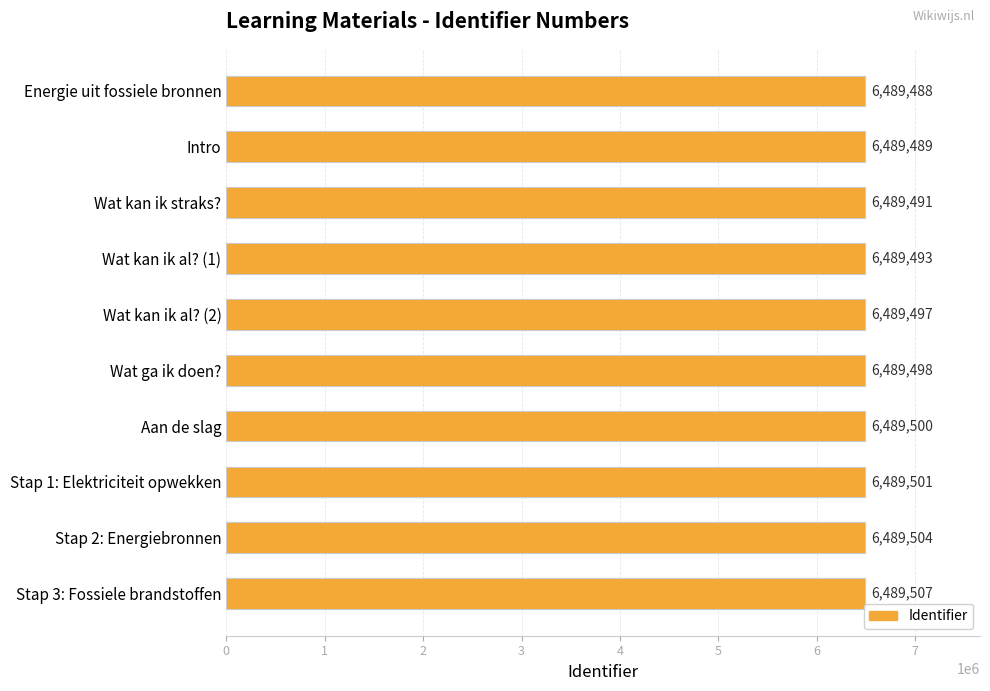

What is the difference between the values at Wat kan ik al? (1) and Intro?

4